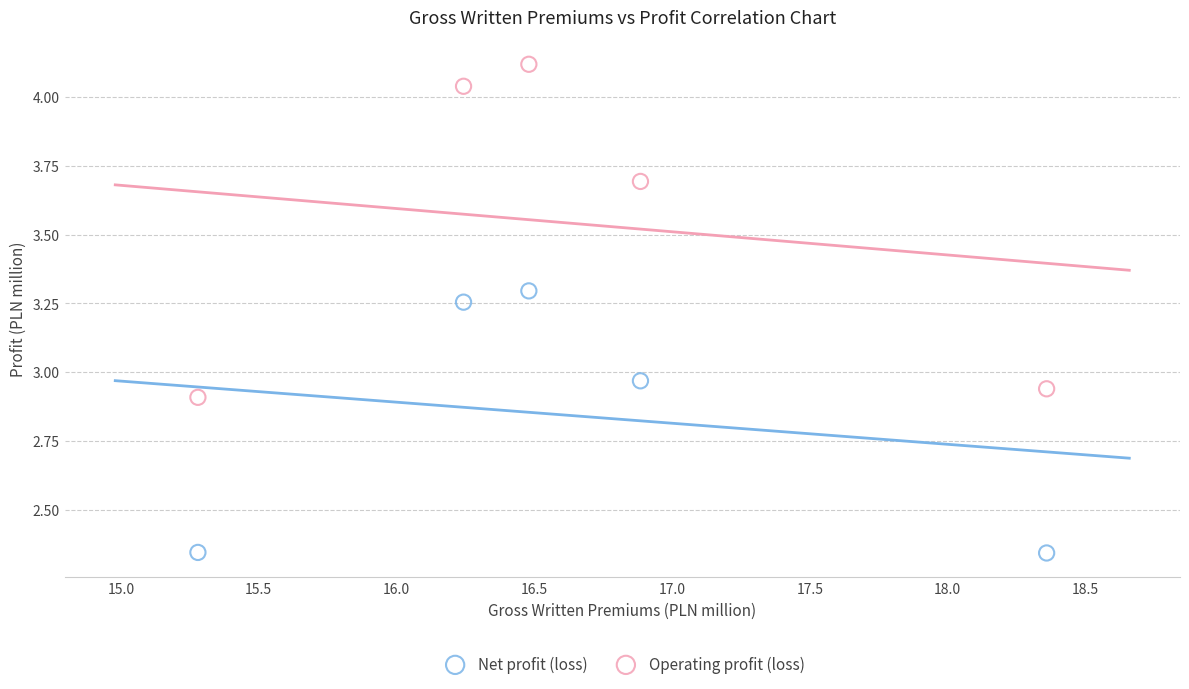

Which series has the widest spread of Y values?

Operating profit (loss)